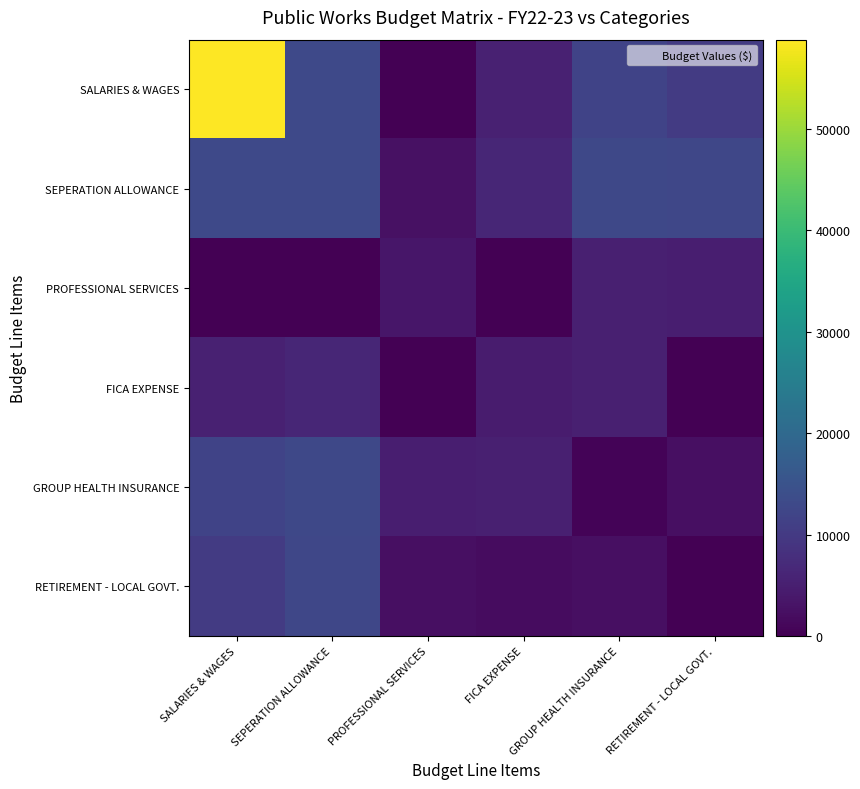

Which series has the largest total across all categories?

SALARIES & WAGES